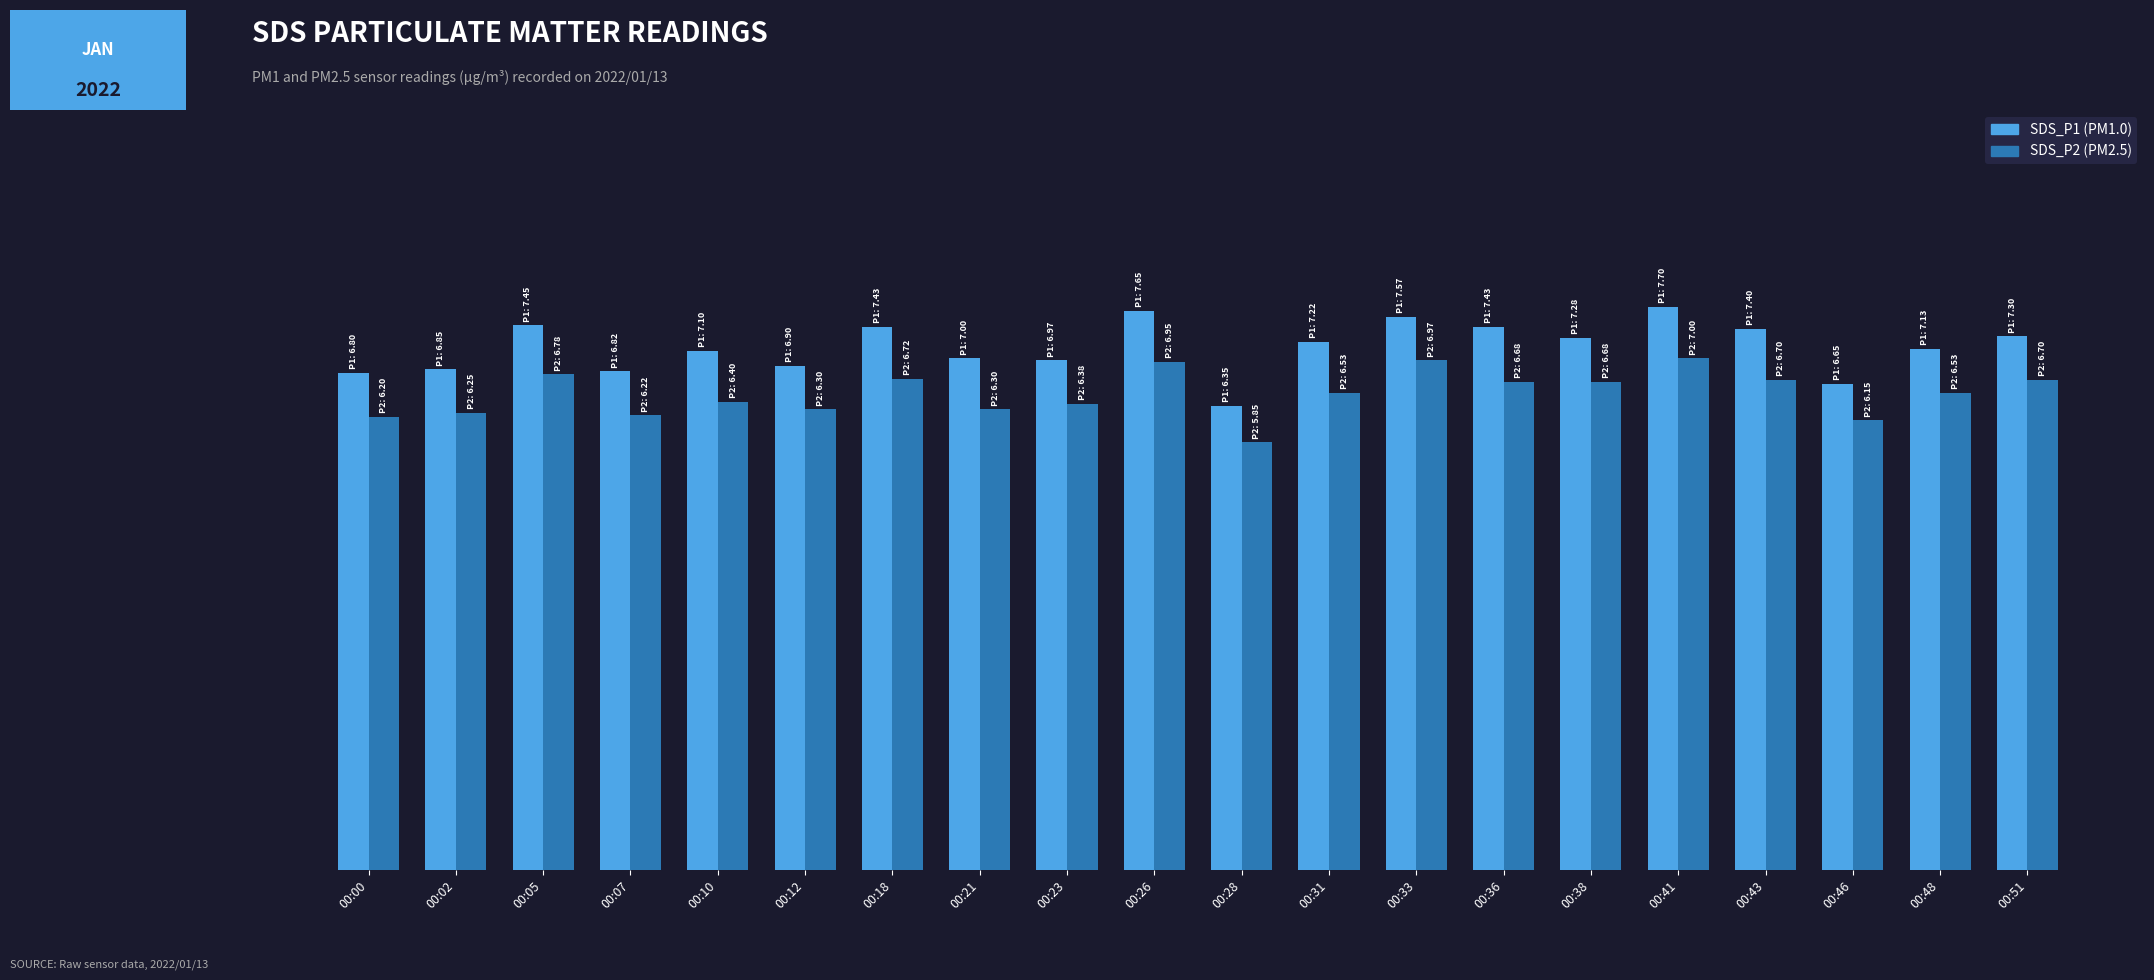

Are the bars grouped side by side (vs. stacked)?

Yes